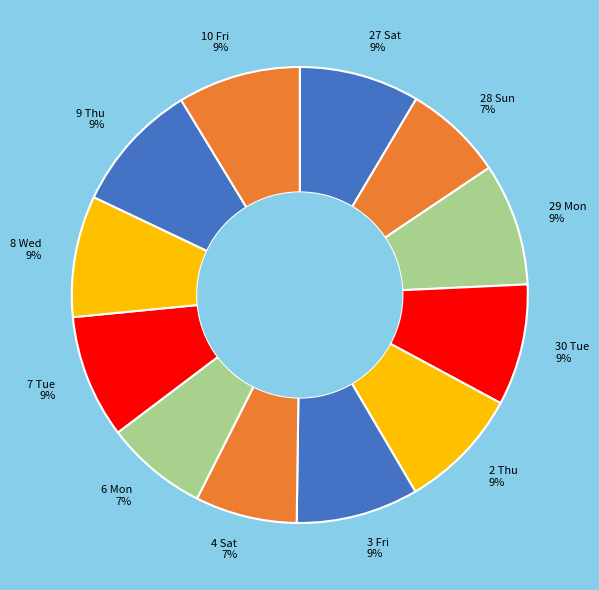

To the nearest percent, what is the average slice percentage?

8%